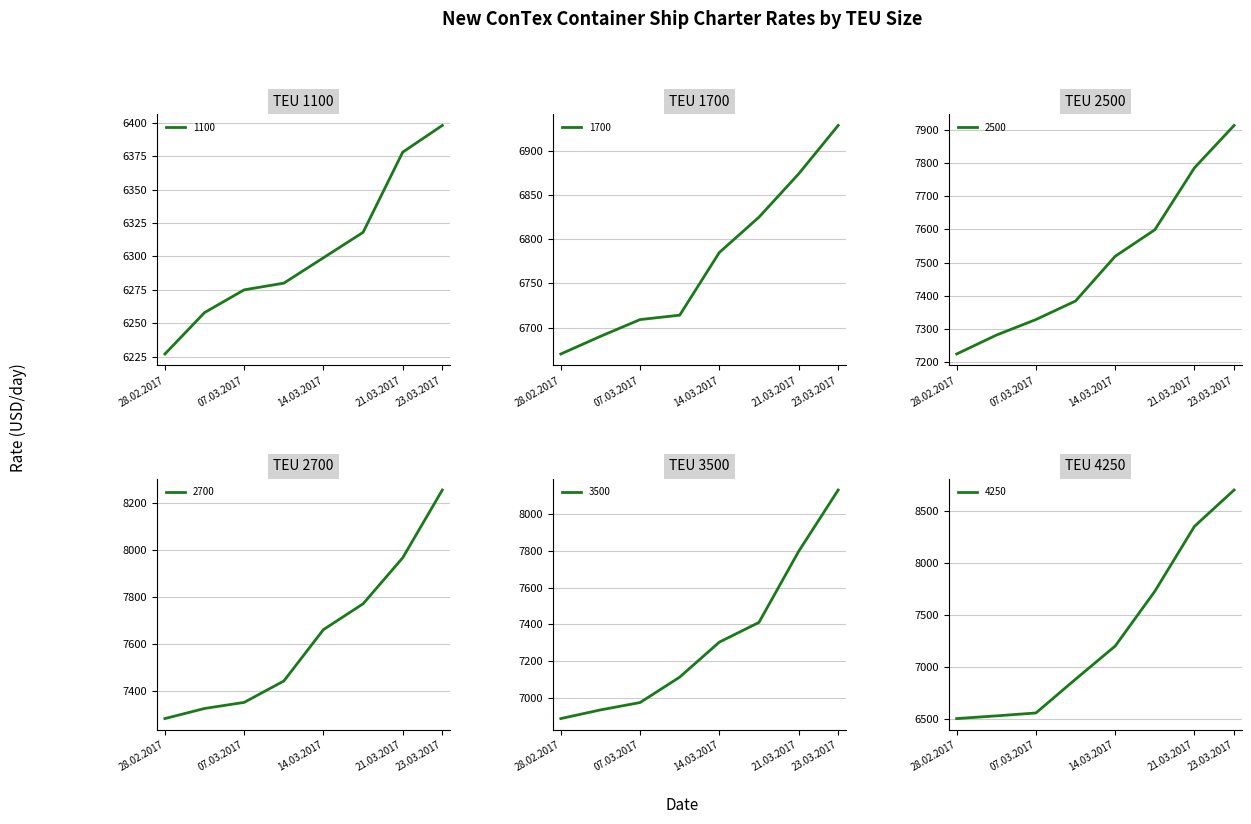

True or false: 2700 has a value of 10144 at 14.03.2017.

False